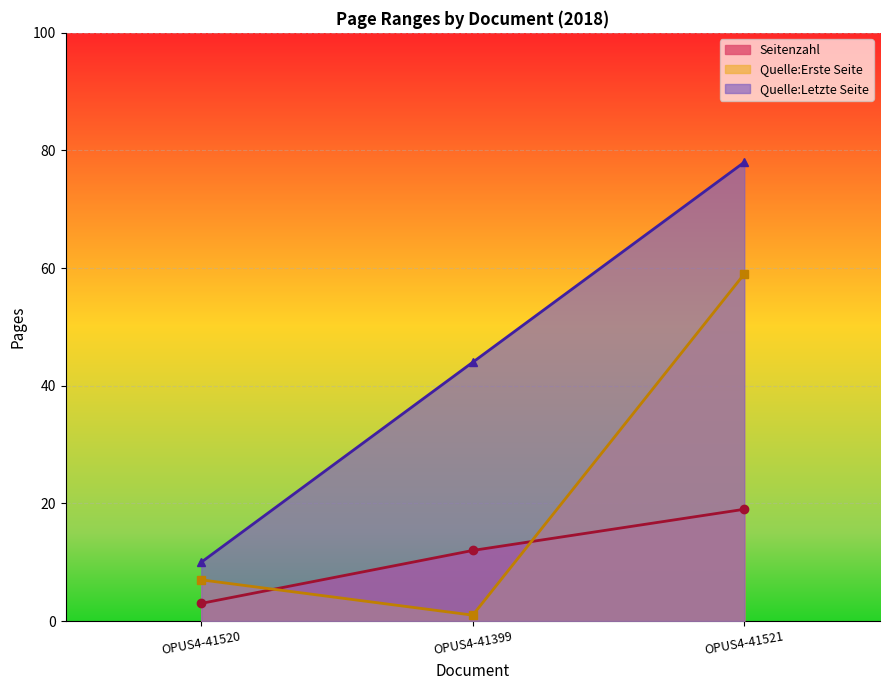

What value does the Seitenzahl series have at OPUS4-41521, to the nearest 5?

20